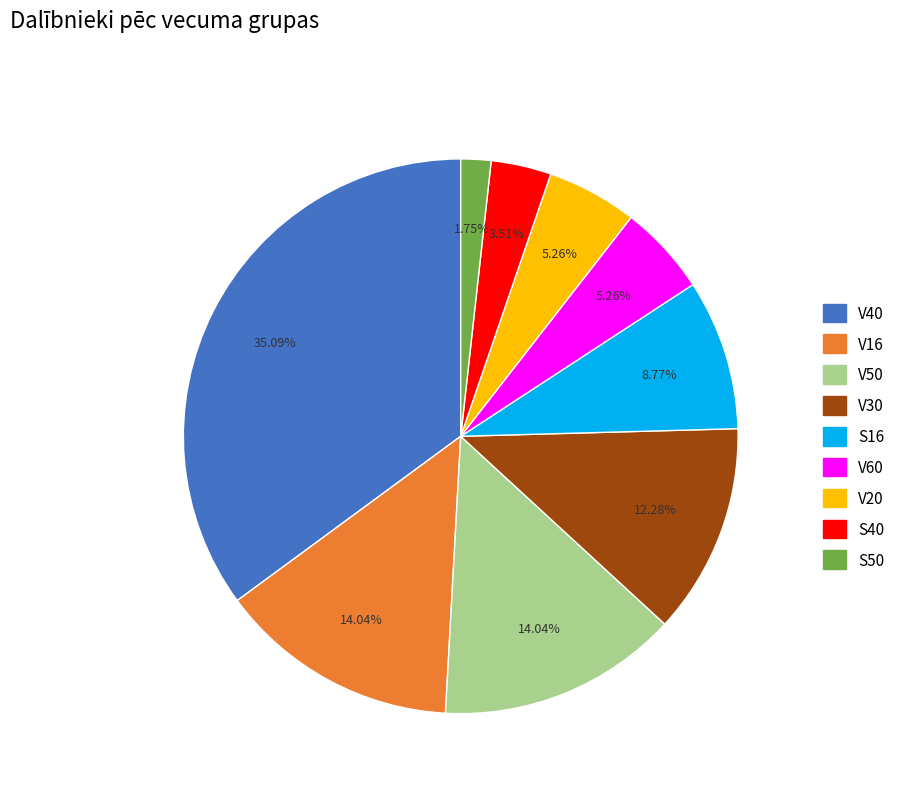

Is there any slice that represents more than half of the pie?

No